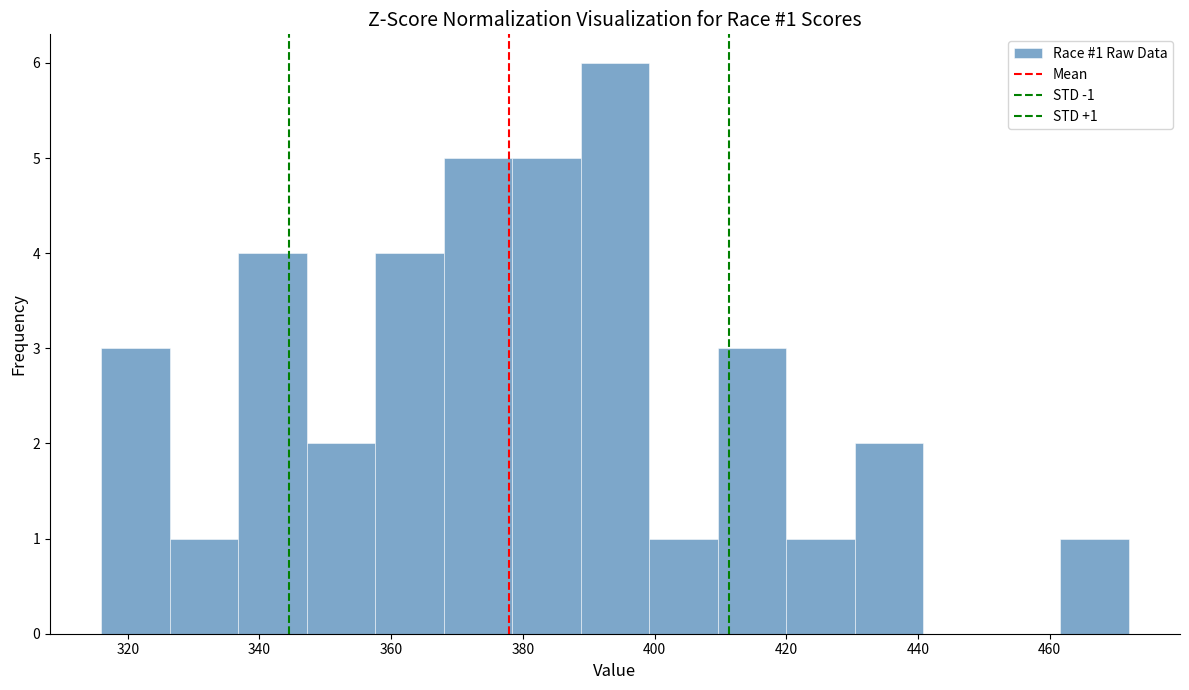

Over which range of the x-axis is the bar tallest?

388.8 to 399.2